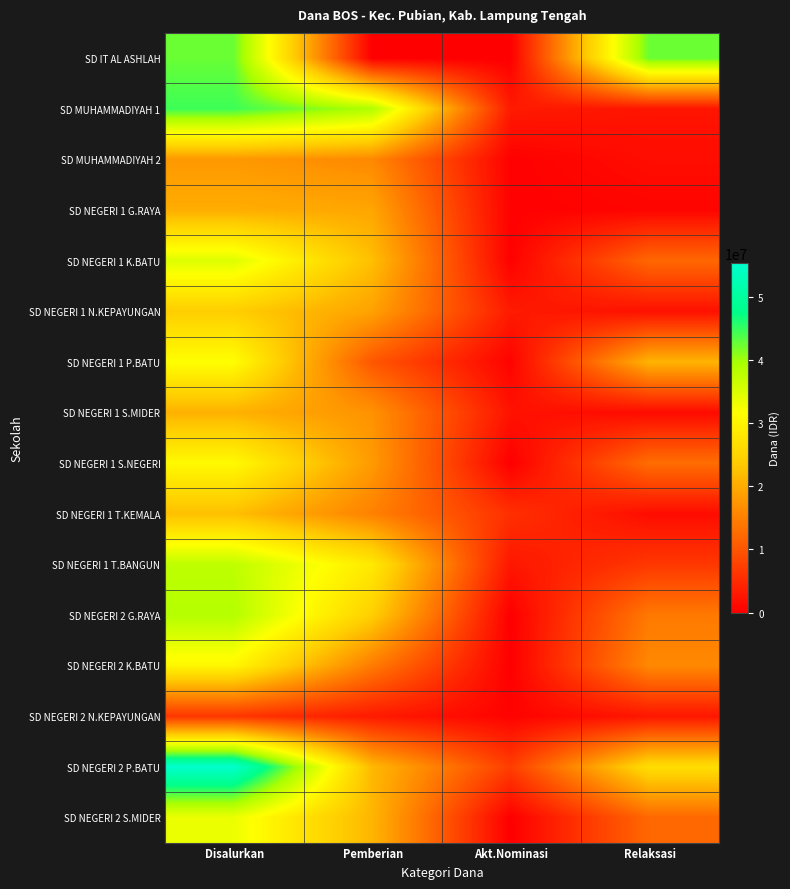

How many data points does each series have?

4